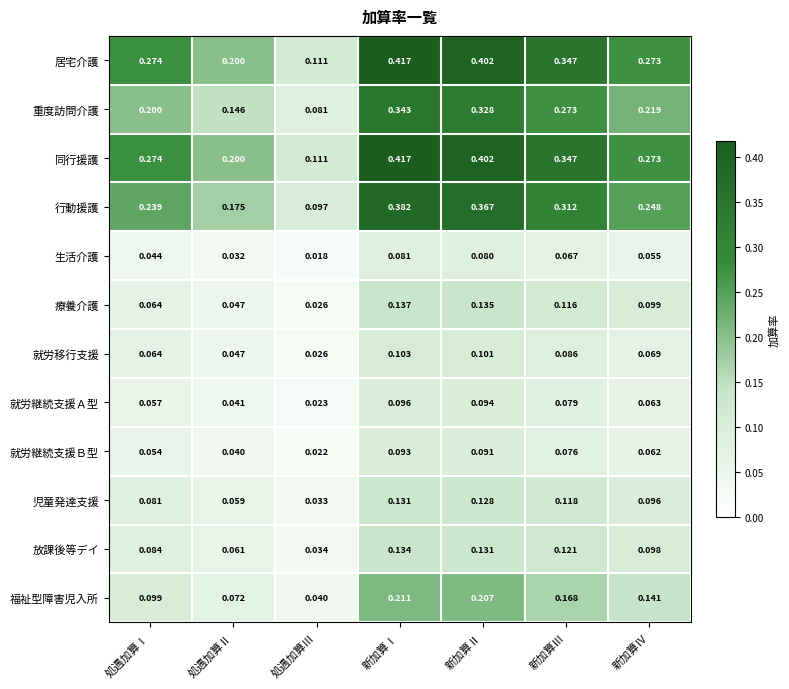

At which category is the sum across all series the highest?

新加算Ⅰ